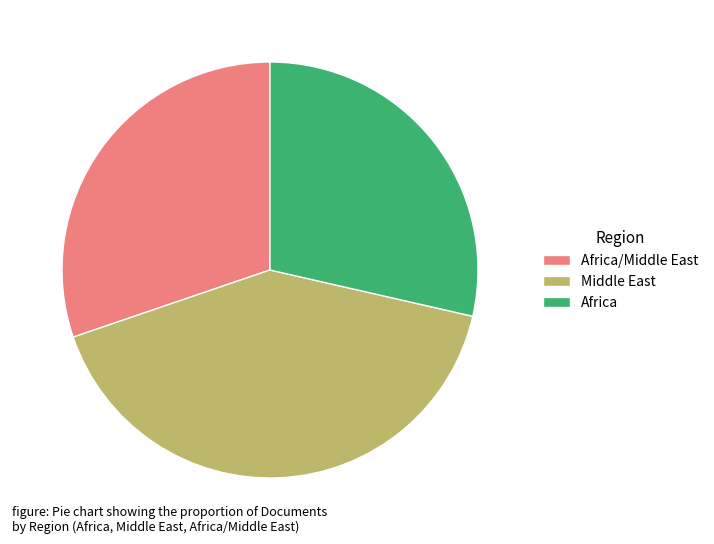

Which has a higher value, Africa/Middle East or Middle East?

Middle East